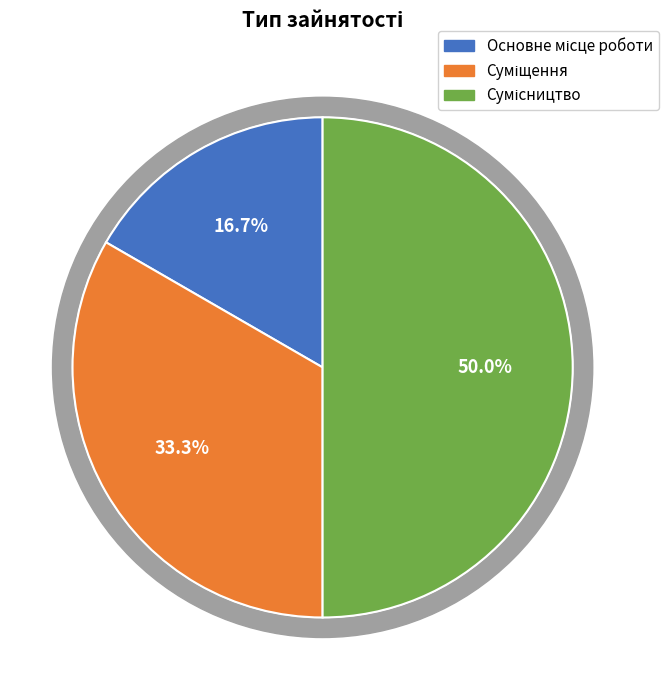

Which slice is the smallest?

Основне місце роботи